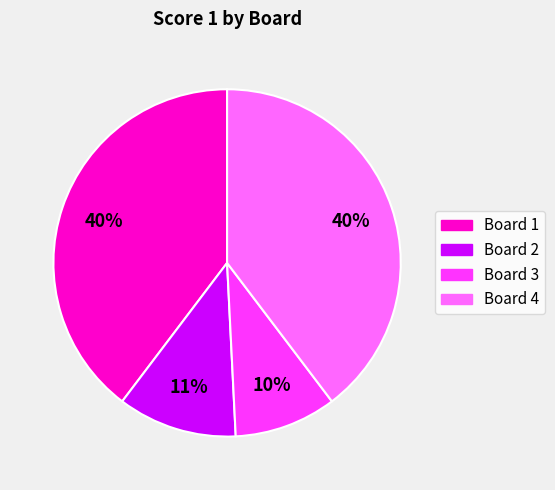

Is it true that Board 2 is 1% of the pie?

False